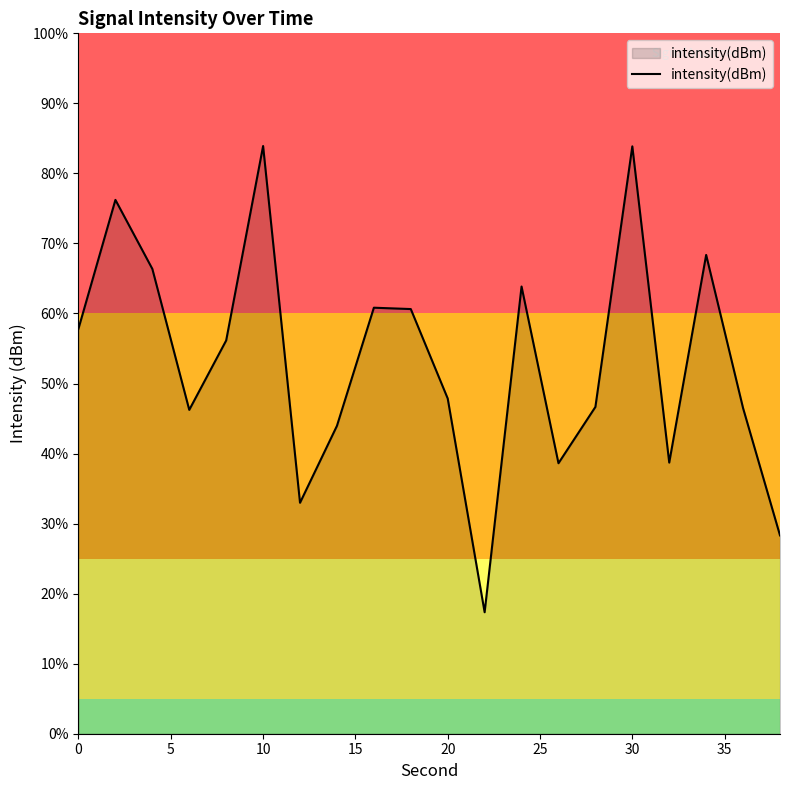

Does the chart display data point markers on the line(s)?

No